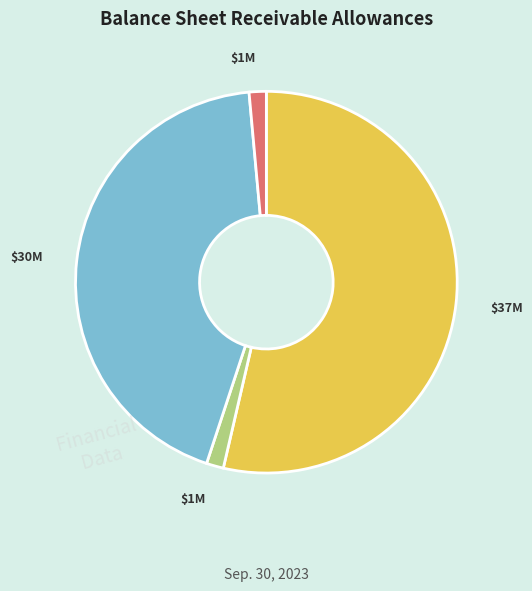

Does any single category account for the majority?

Yes